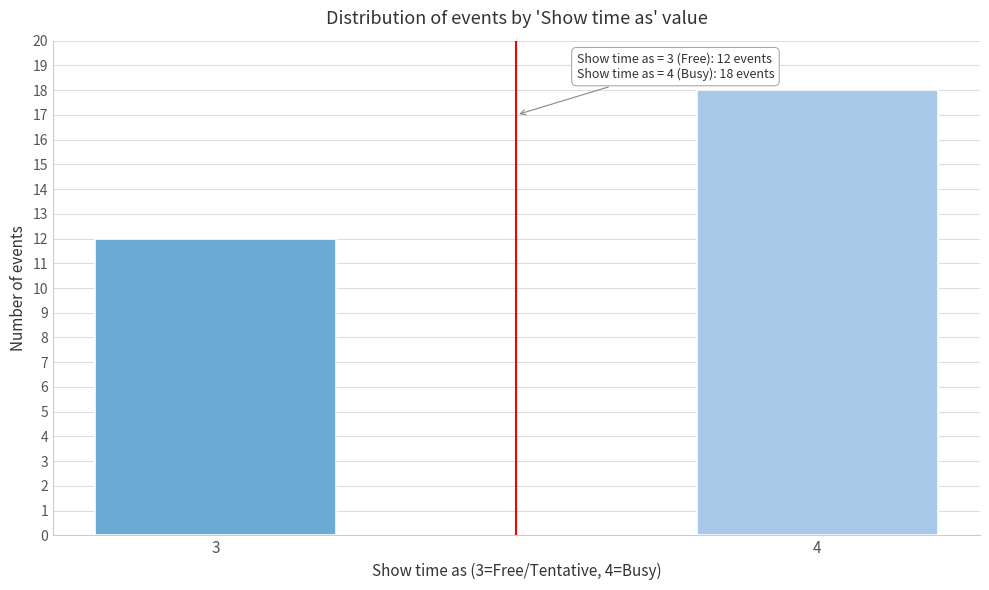

Reading left to right, what are all the values shown in this chart?

3=12	4=18